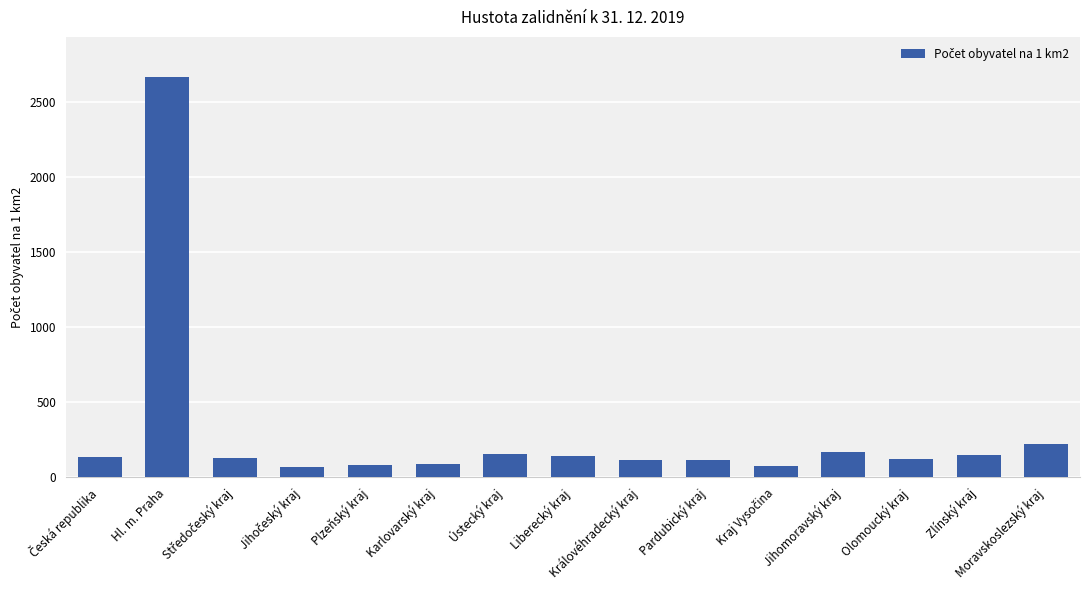

What is the sum of all values?

4415.7